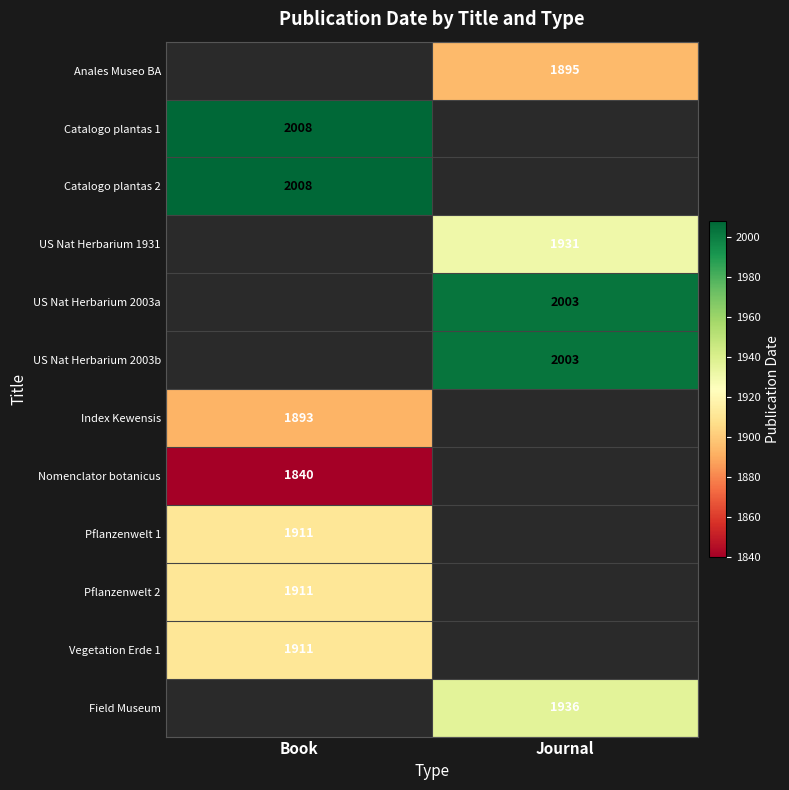

Is the value of US Nat Herbarium 2003b at Journal greater than the value of Pflanzenwelt 2 at Book?

Yes